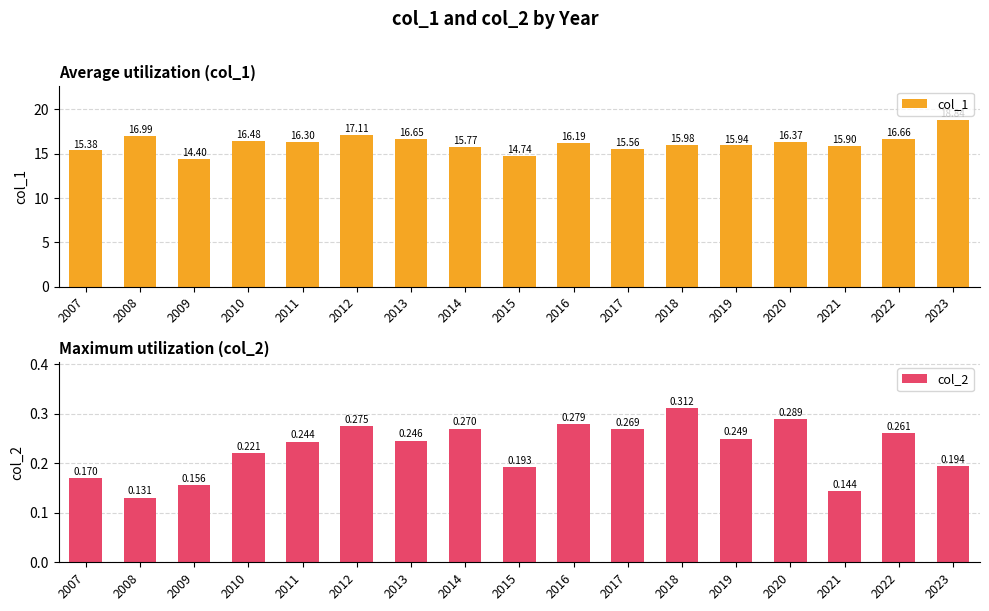

What is the value of the col_1 bar at the 8th from the left?

15.8